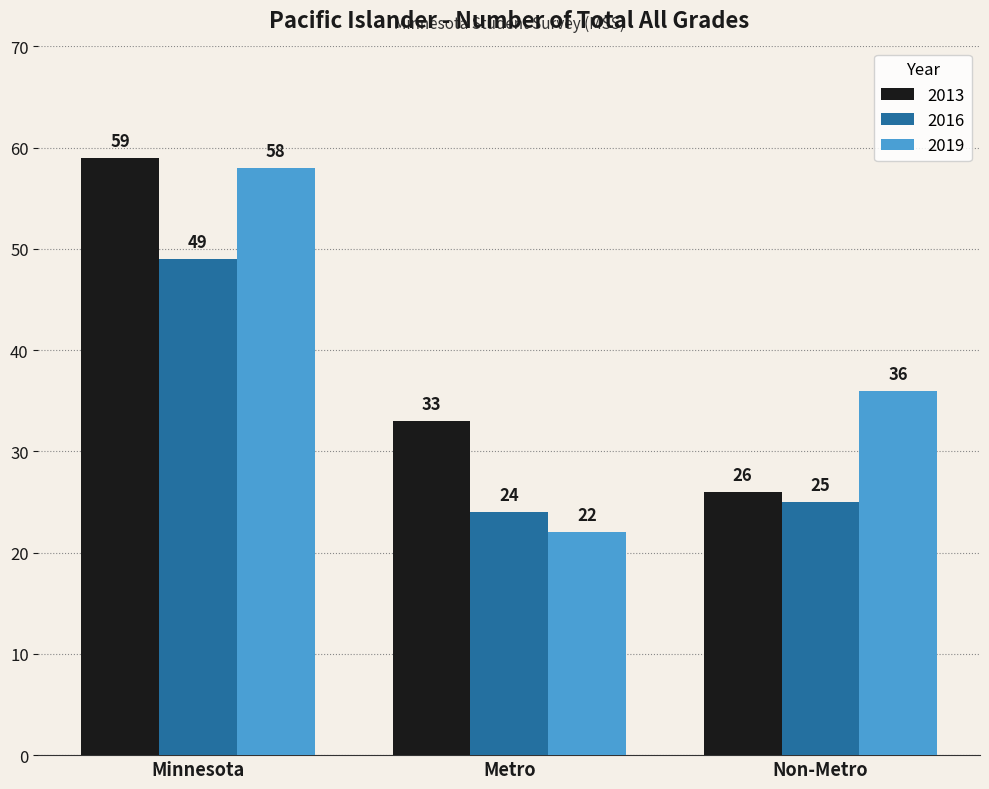

What is the difference between the maximum and second lowest values in the 2016 series?

24